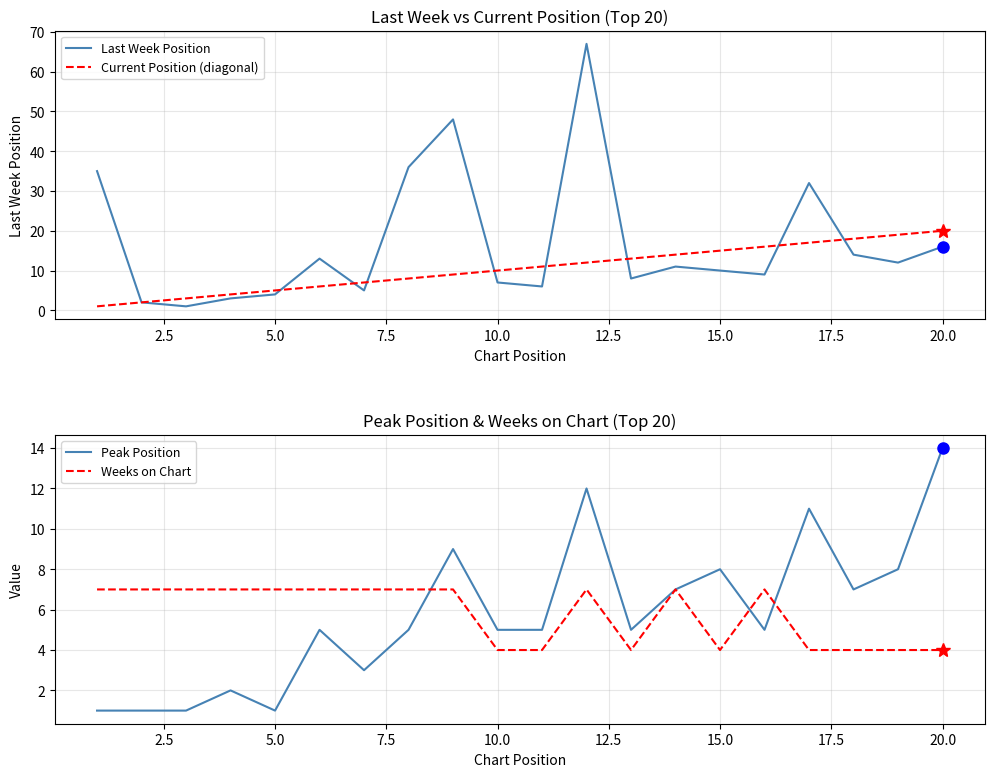

What is the highest value of the Current Position (diagonal) series?

20